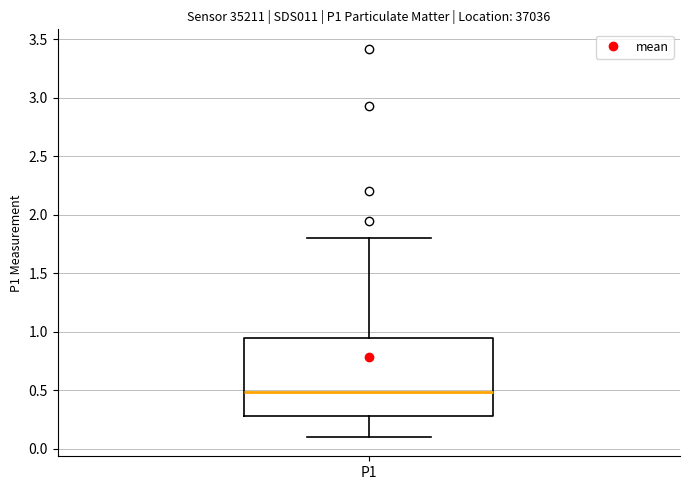

Where does the lower whisker of the box for P1 end on the y-axis? The values are not printed on the chart, so give them approximately, as read against the axis.

0.10